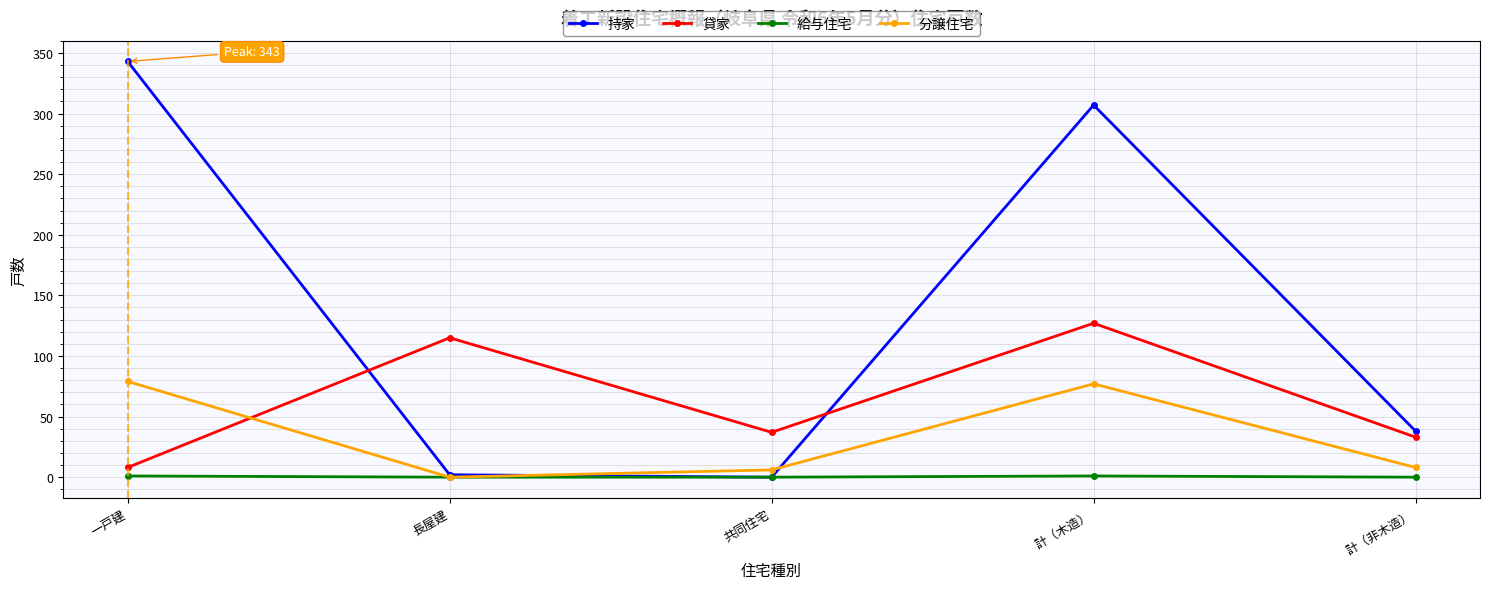

The value of 分譲住宅 at 一戸建 is 127. True or false?

False